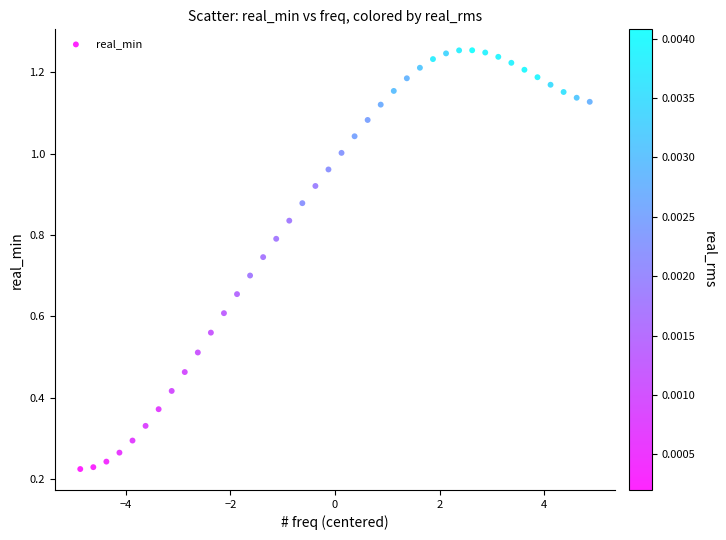

What is the range of X values (max minus min)?

9.8